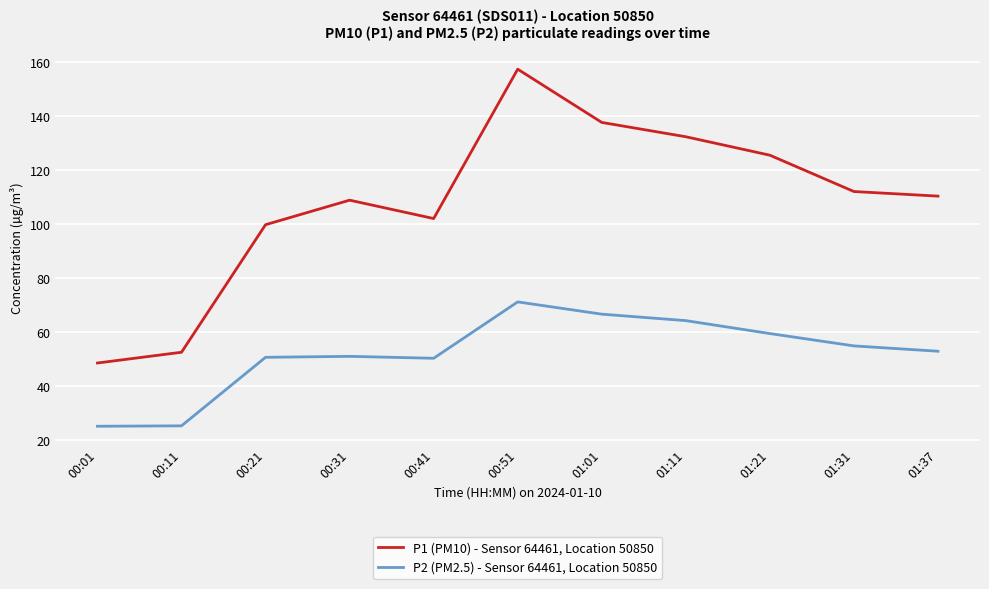

Which series has the widest spread of values?

P1 (PM10) - Sensor 64461, Location 50850